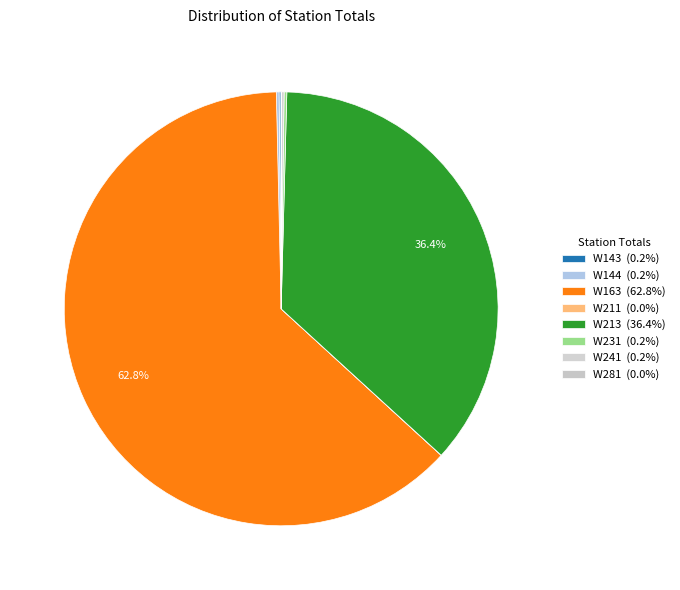

What is the largest slice in the pie chart?

W163